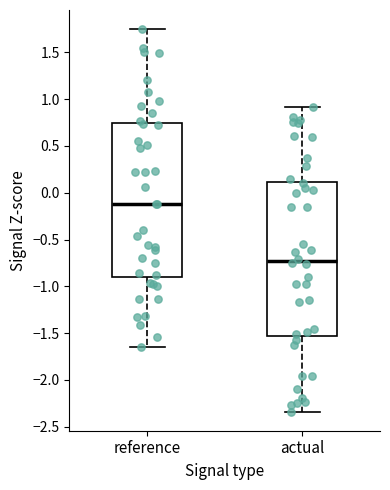

Reading left to right, read every box against the y-axis: the position of its median line, the range the box covers, and the ends of its whiskers. The values are not printed on the chart, so give them approximately, as read against the axis.

reference: median -0.10, box -0.90 to 0.75, whiskers -1.65 to 1.75
actual: median -0.75, box -1.55 to 0.10, whiskers -2.35 to 0.90